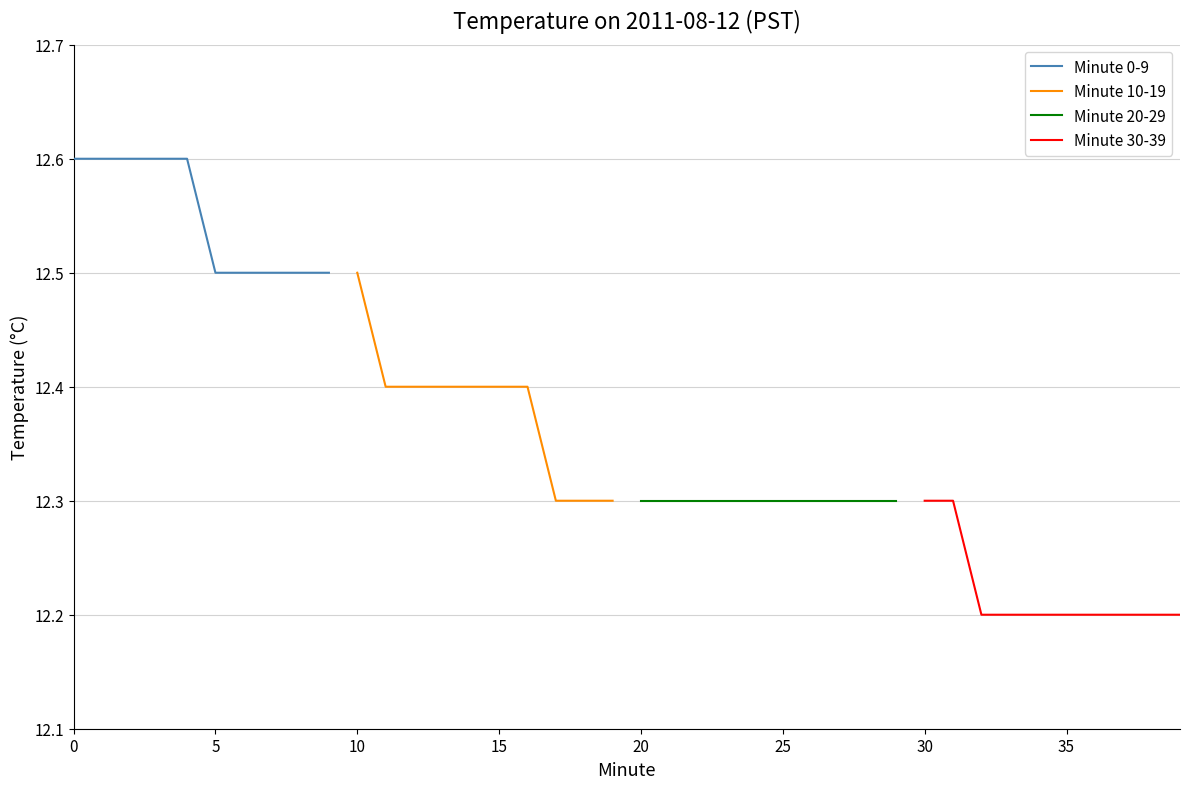

True or false: Minute 10-19 has a value of 8.5 at 15.

False